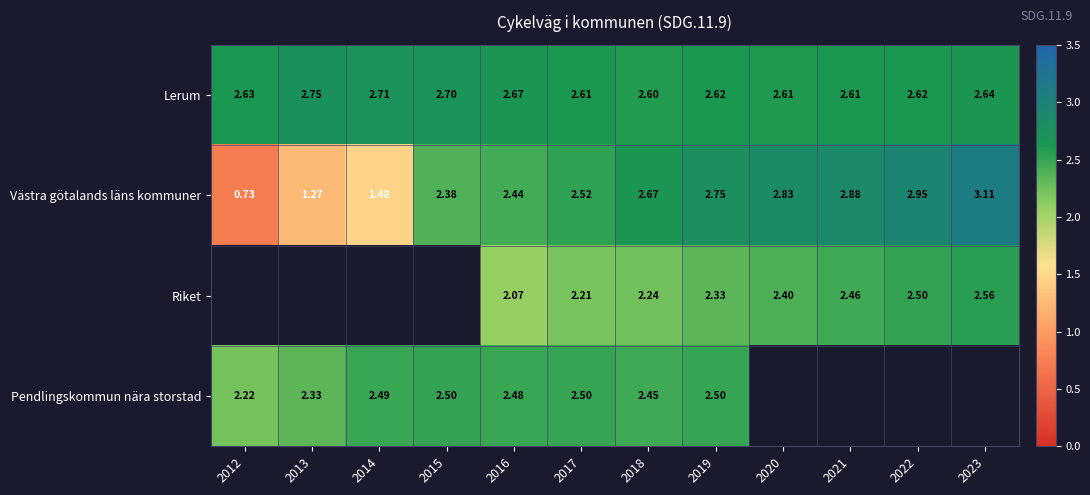

Count the number of categories in the chart.

12